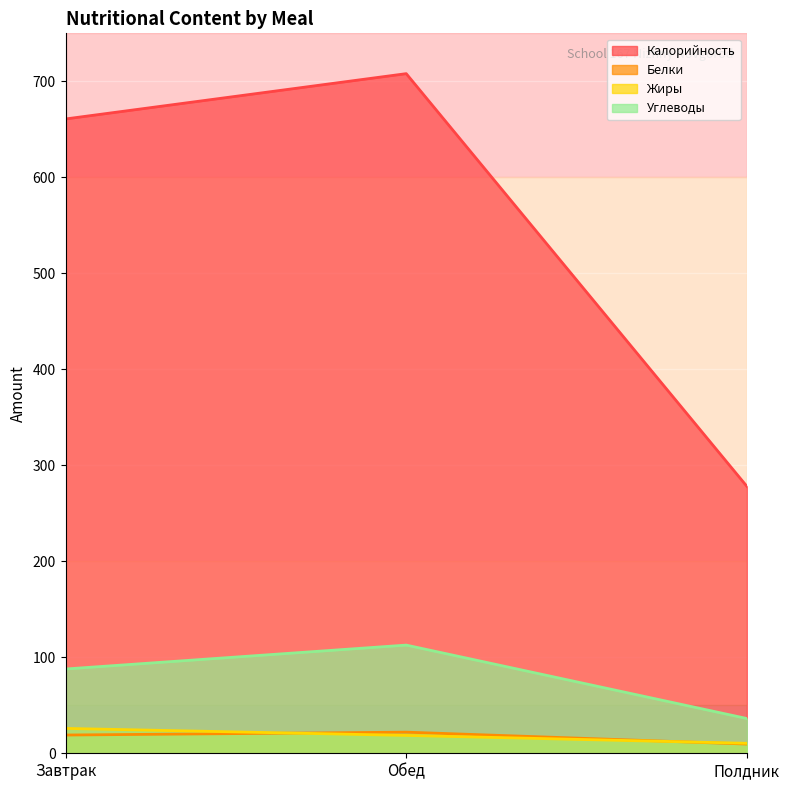

What is the approximate value of Калорийность at Полдник?

278.0